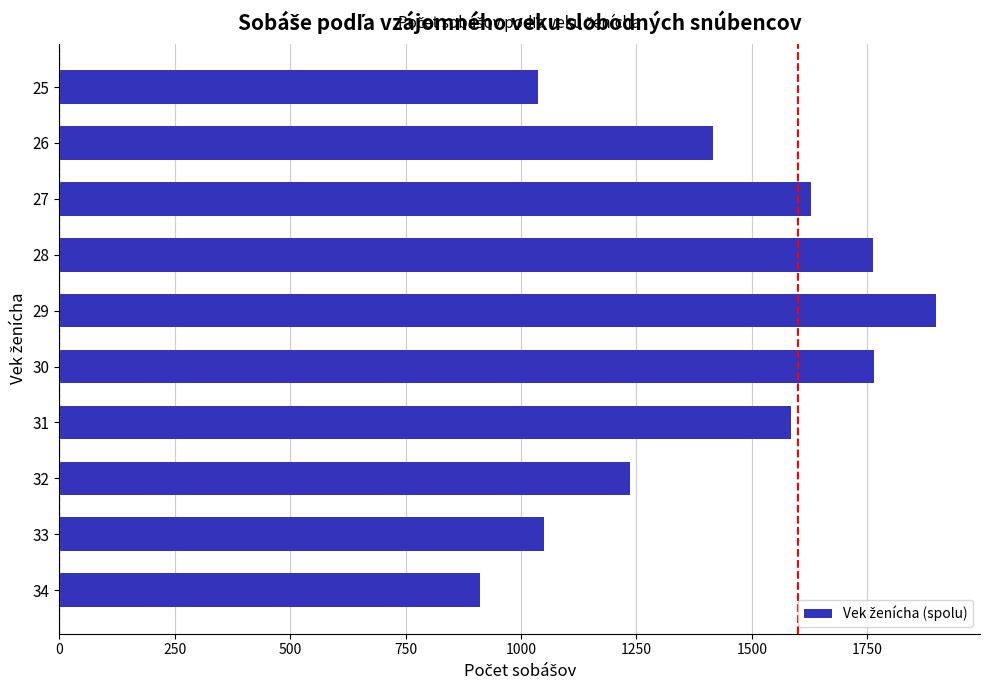

How many series are shown in this chart?

1